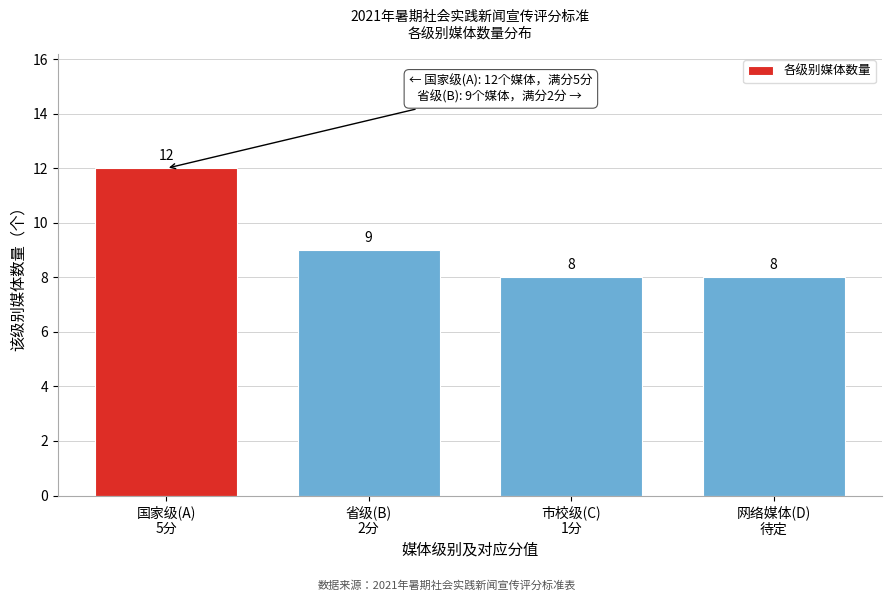

Reading left to right, what are all the values shown in this chart?

12	9	8	8